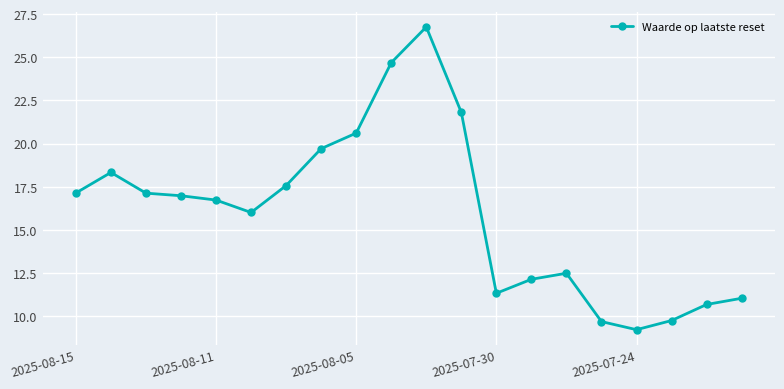

True or false: there are more than 1 points higher than both neighbors.

True